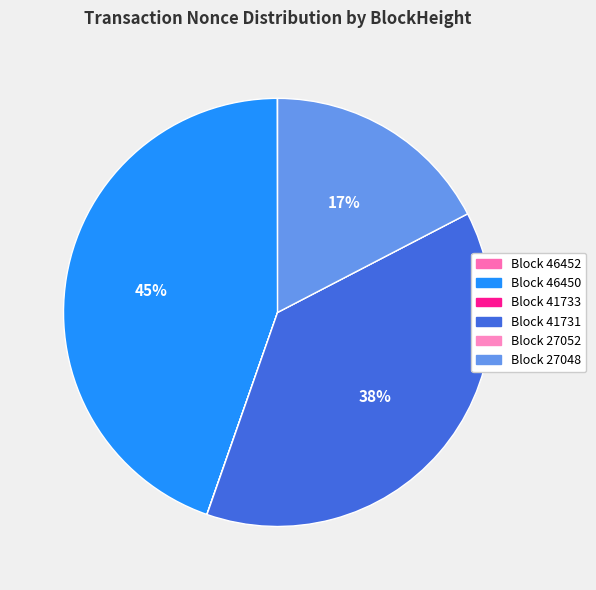

Rank the categories by value from lowest to highest.

27052, 41733, 46452, 27048, 41731, 46450